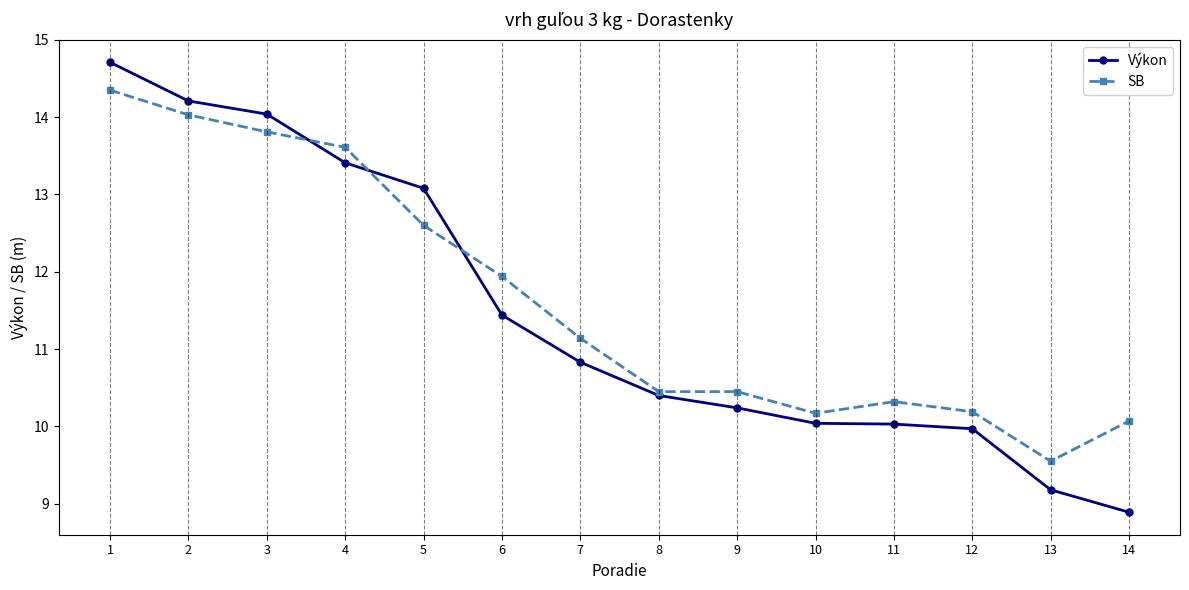

What is the difference between the highest and lowest values at 12?

0.2